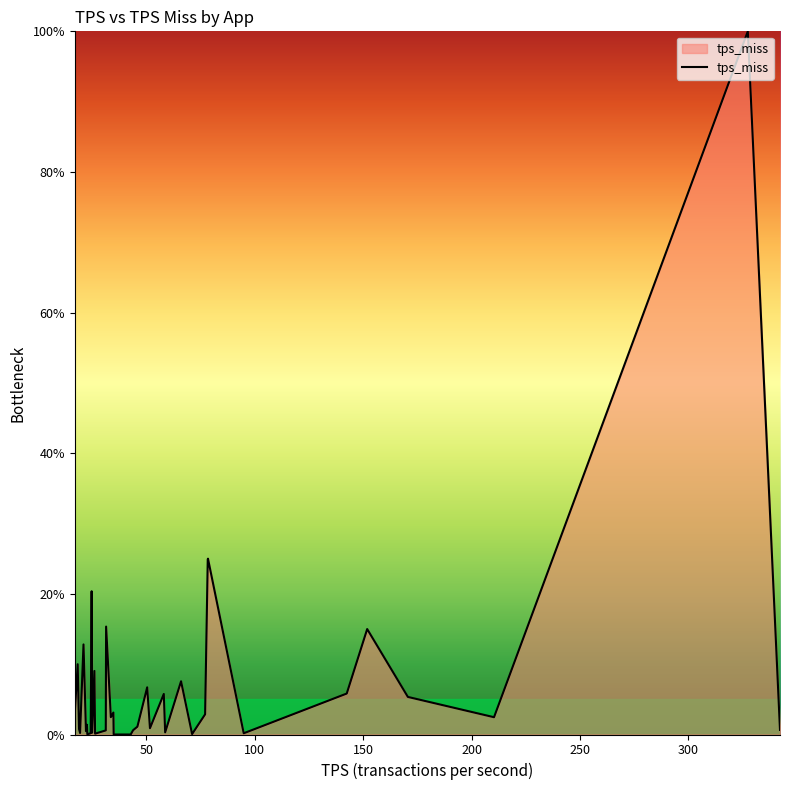

What is the maximum value shown in the chart?

100.0